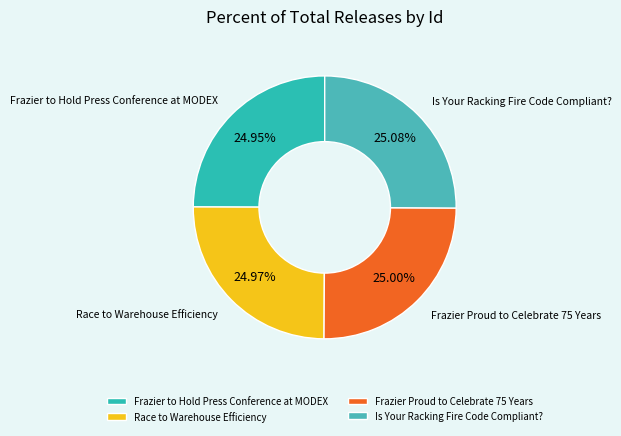

Does Is Your Racking Fire Code Compliant? account for over 50% of the chart?

No